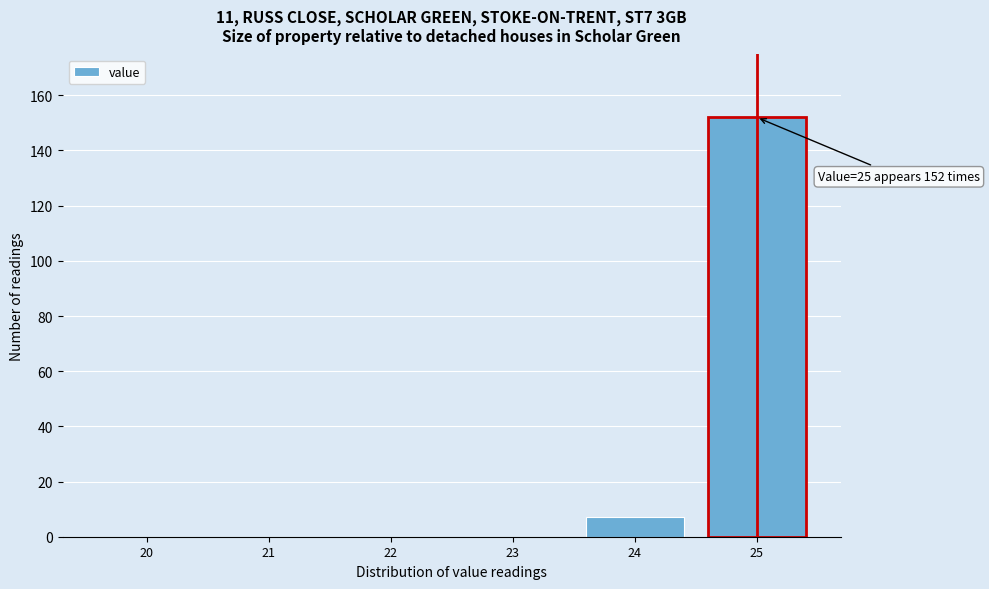

Reading right to left, extract all data points from this chart.

25=152	24=7	23=0	22=0	21=0	20=0